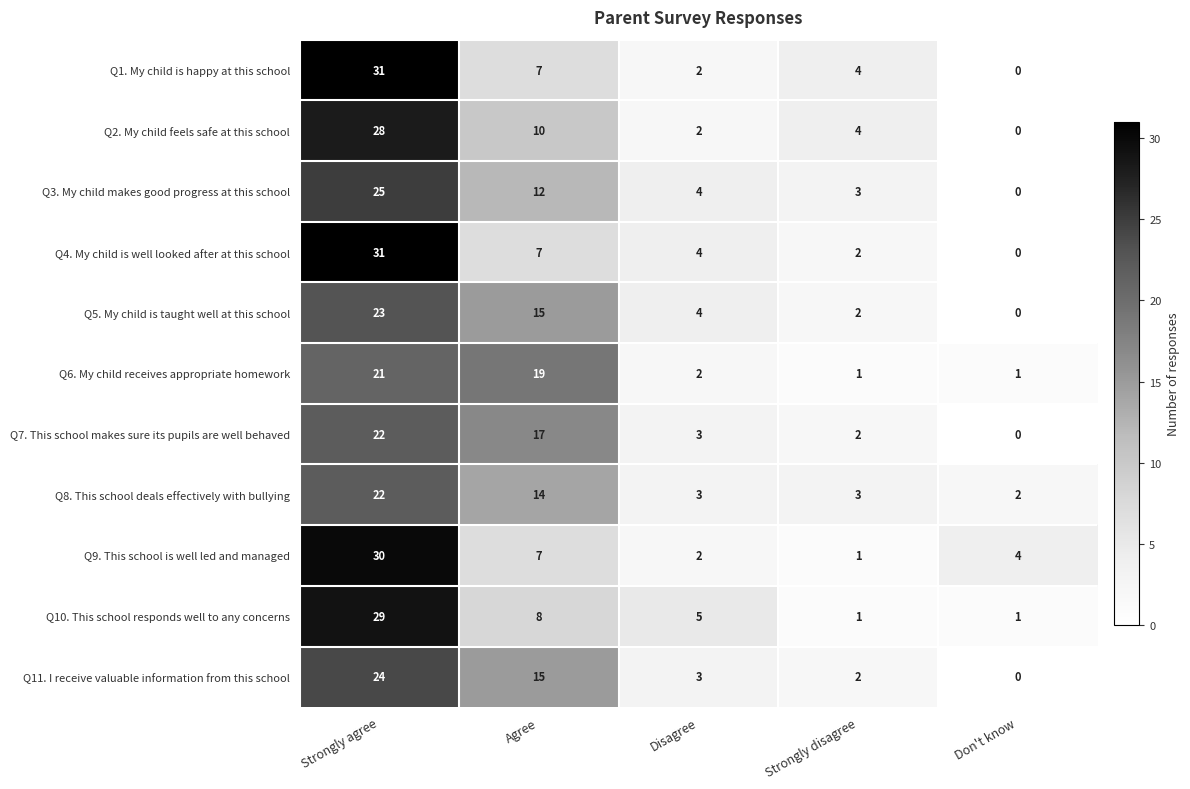

List the labels in order of Q9. This school is well led and managed value, smallest first.

Strongly disagree, Disagree, Don't know, Agree, Strongly agree